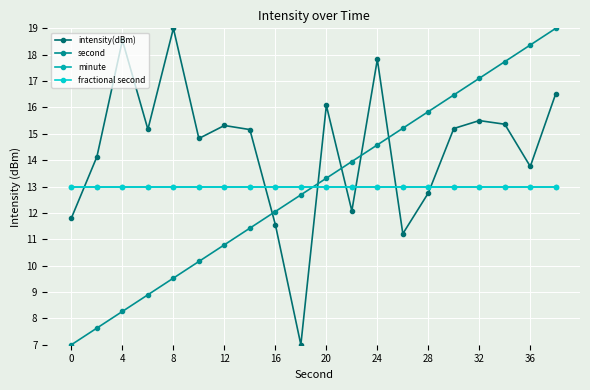

Is this an area chart (filled region under the line)?

No